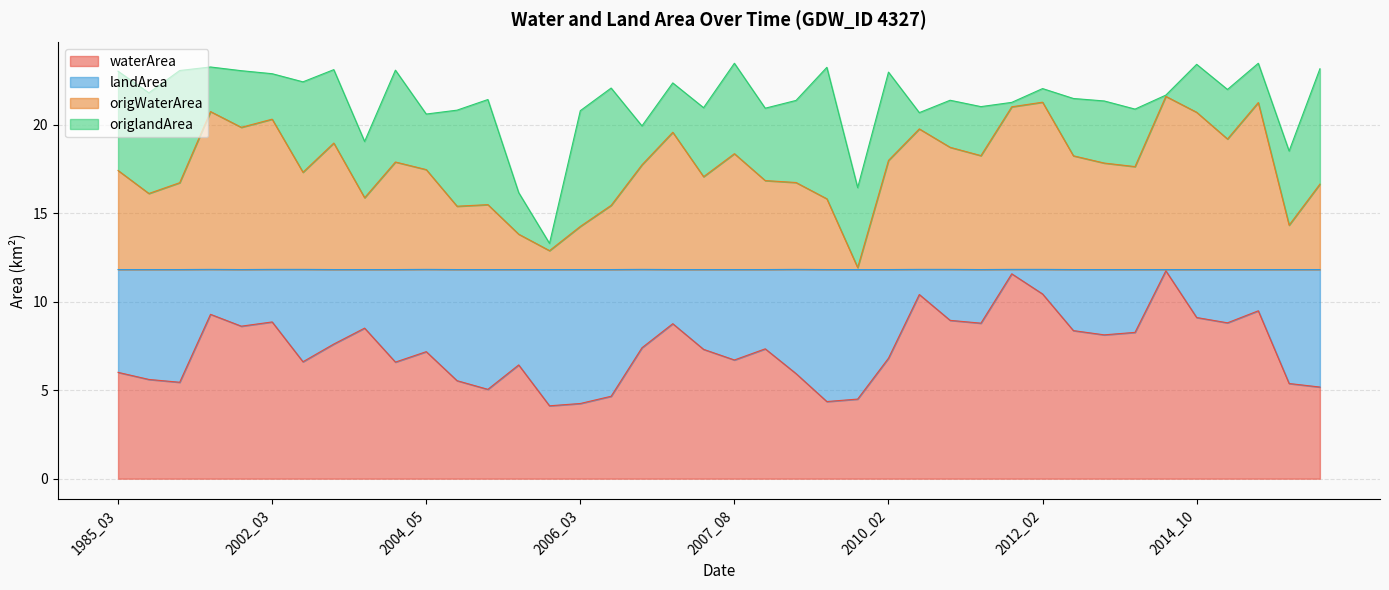

What is the total value across all series at 1985_03?

23.0